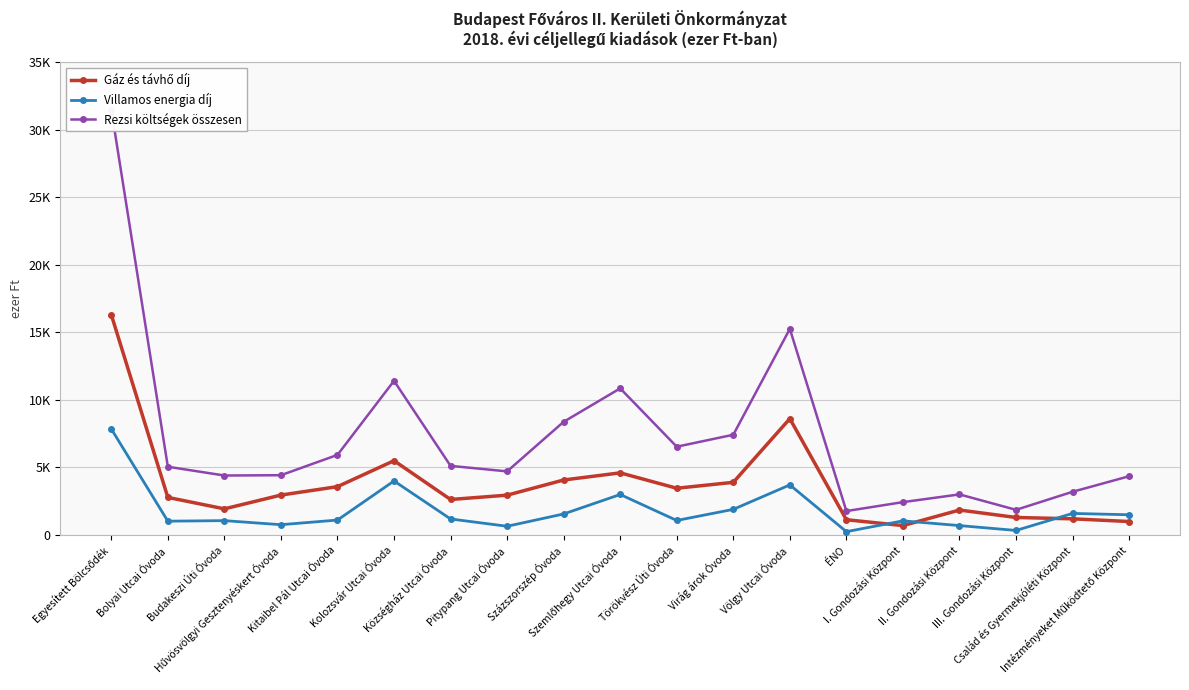

What is the maximum value shown in the chart?

31480